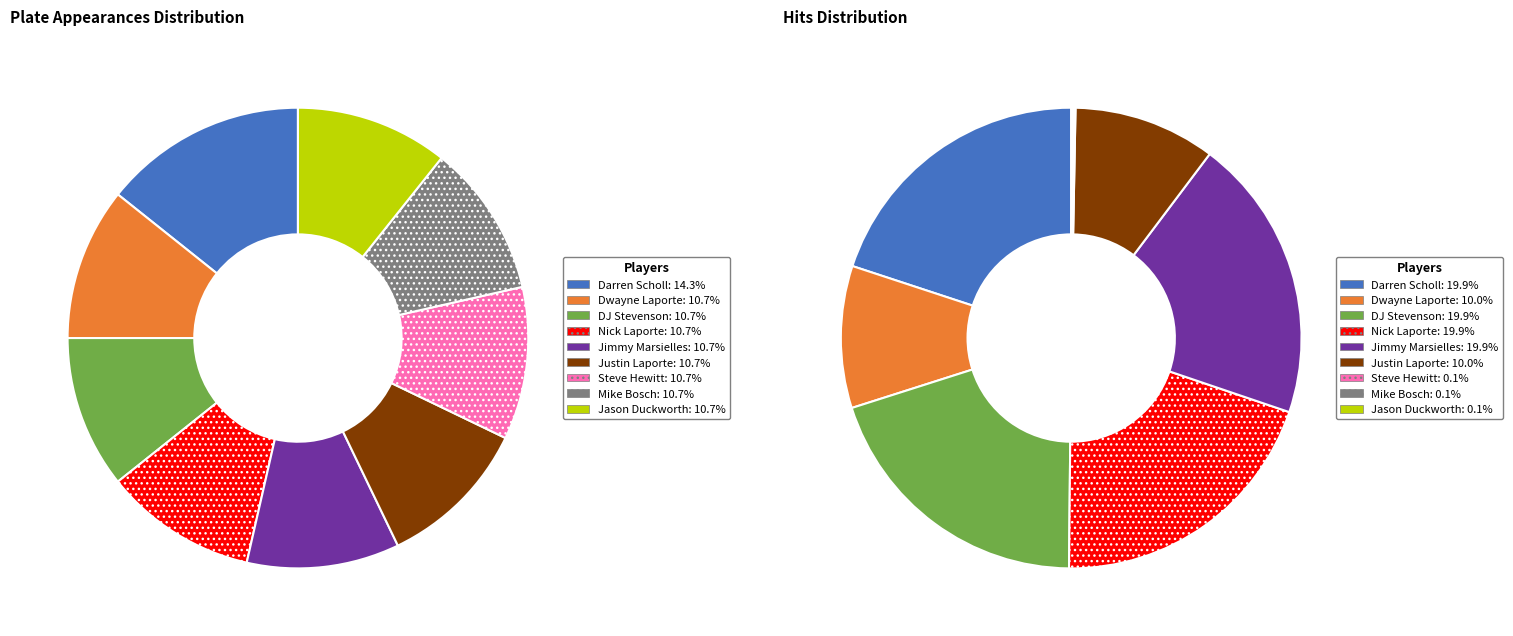

Is the sum of Nick Laporte and Dwayne Laporte greater than half?

No